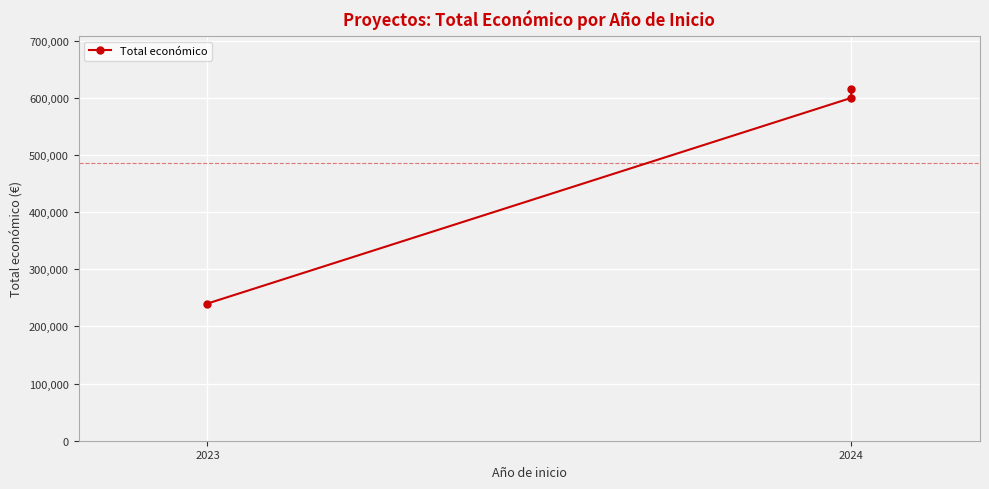

What is the smallest value displayed?

240000